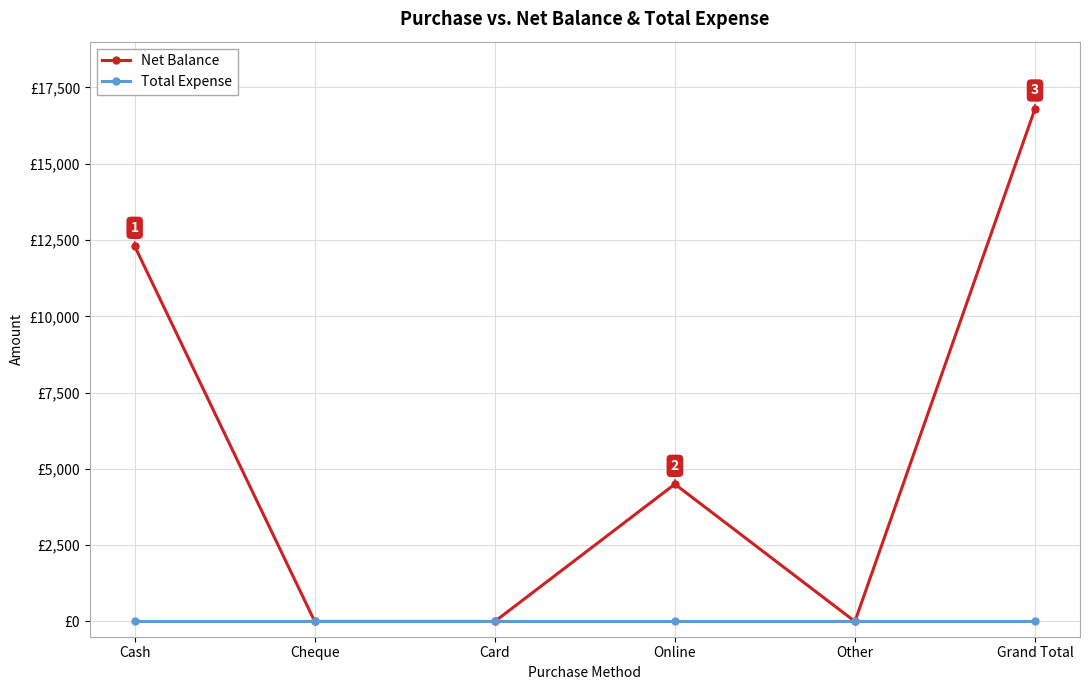

What are all the series names shown in the legend?

Net Balance, Total Expense